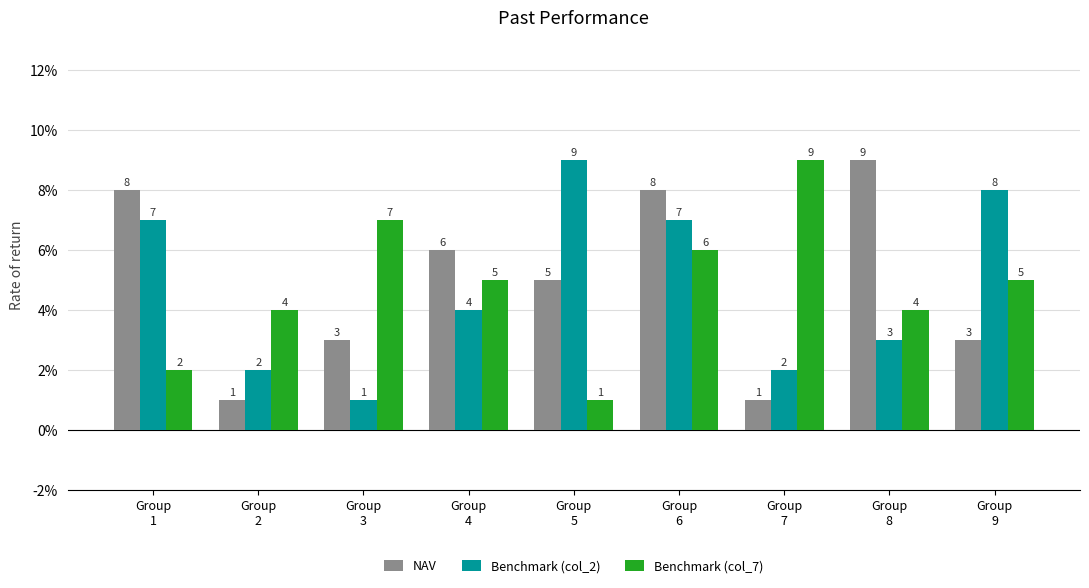

At which label is NAV closest to 5?

Group
5